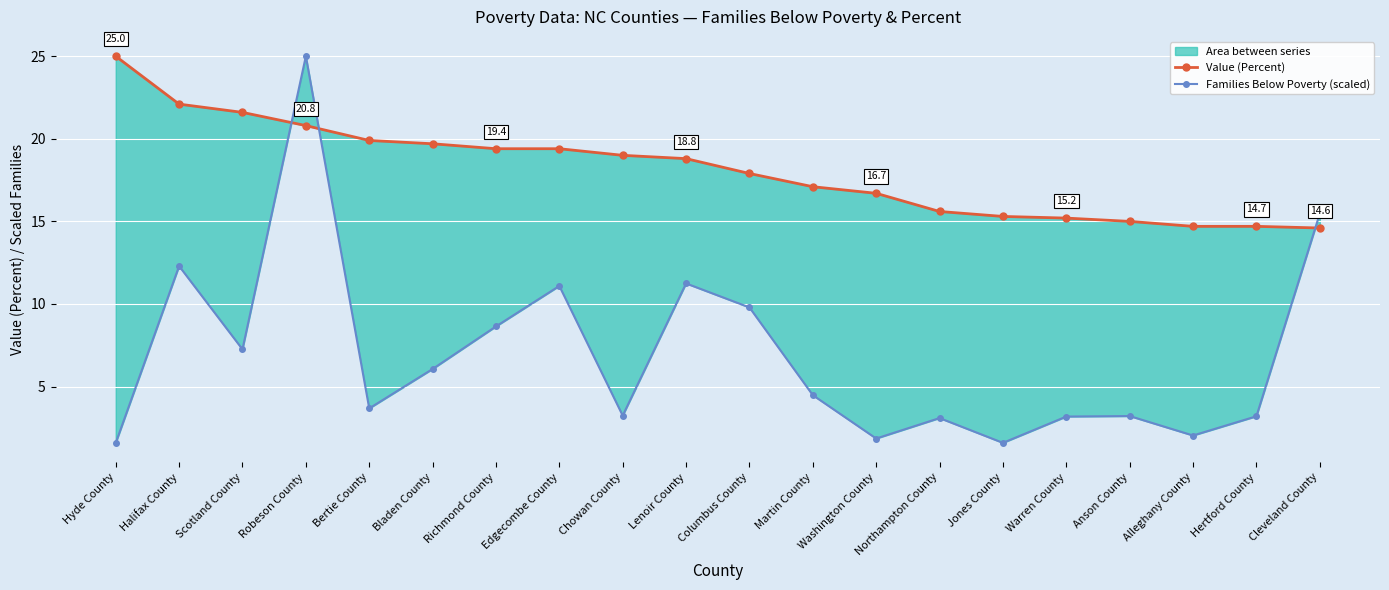

Between Washington County and Richmond County, which is larger?

Richmond County